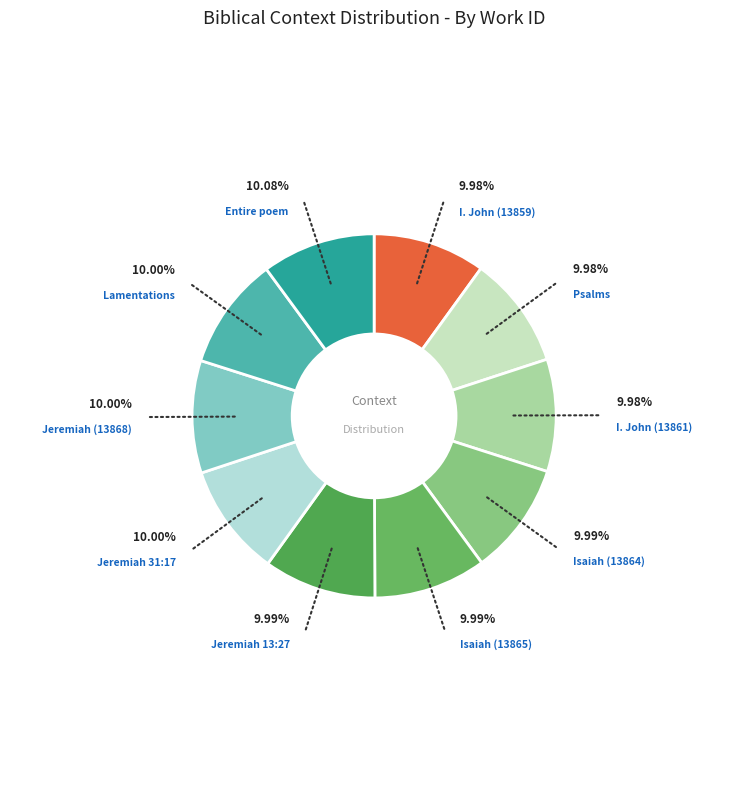

What is the ratio of the value at Jeremiah 13:27 to the value at Entire poem?

1.0